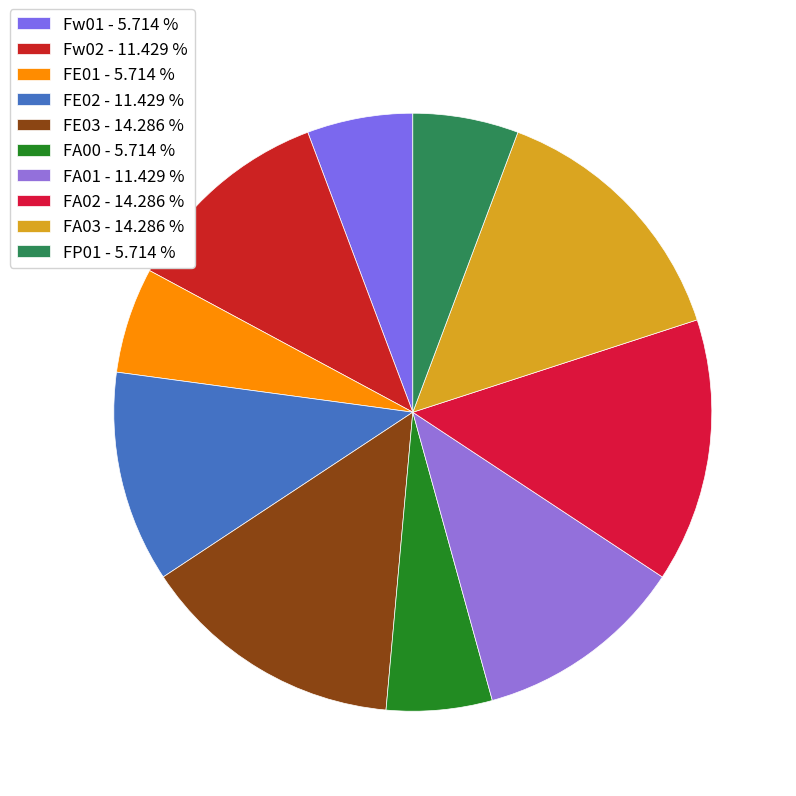

Does any single category account for the majority?

No